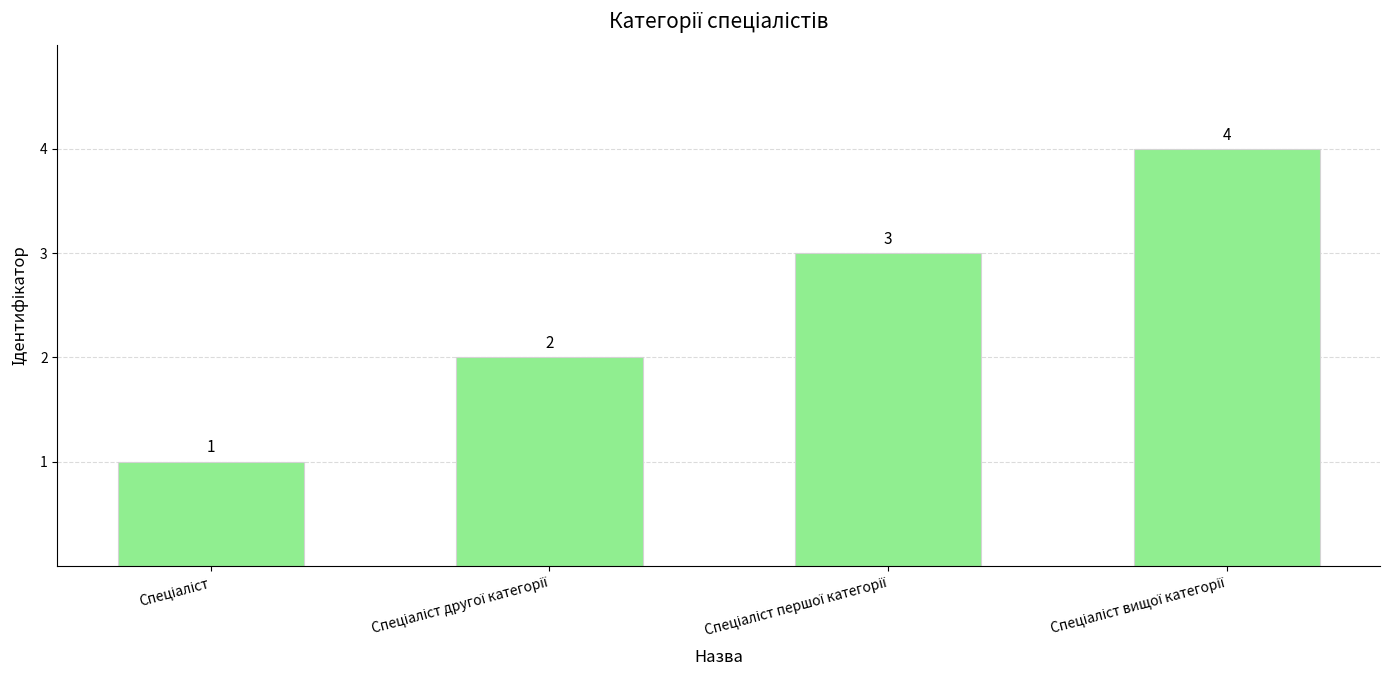

What is the value of the 1st bar from the left?

1